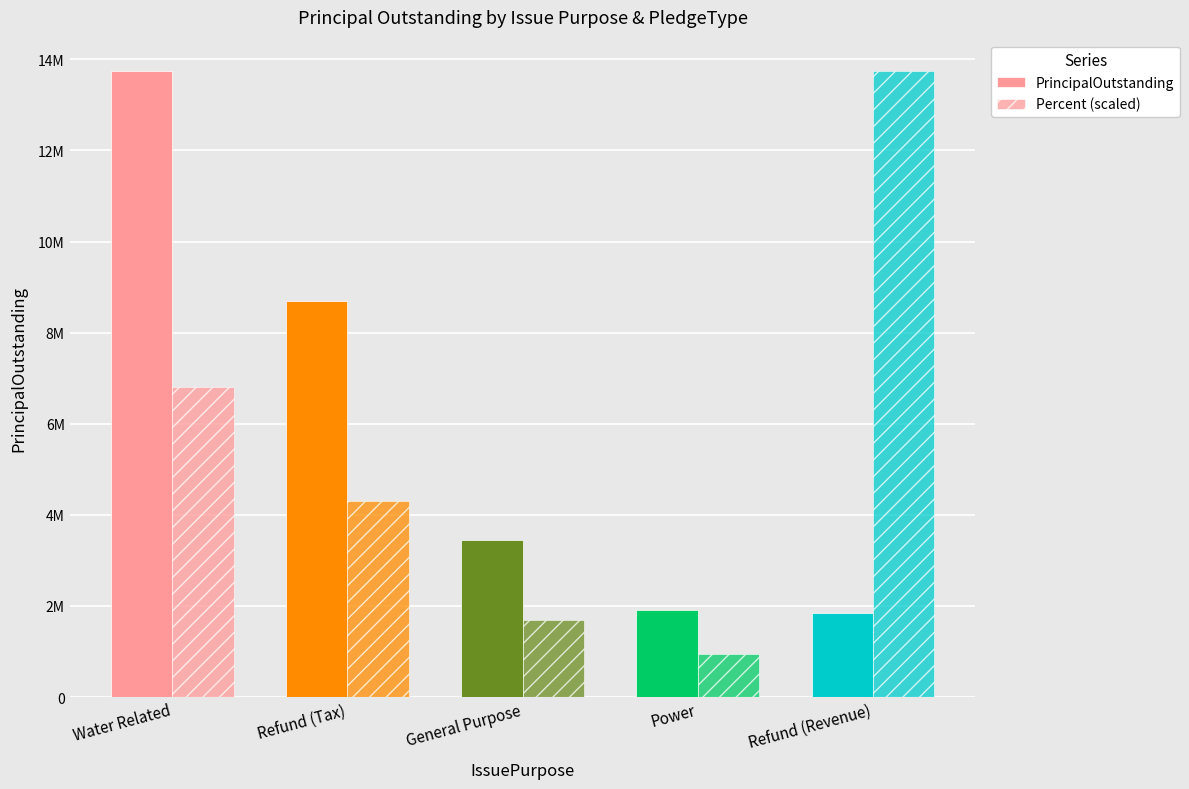

The value of PrincipalOutstanding at Refund (Revenue) is 538044.0. True or false?

False